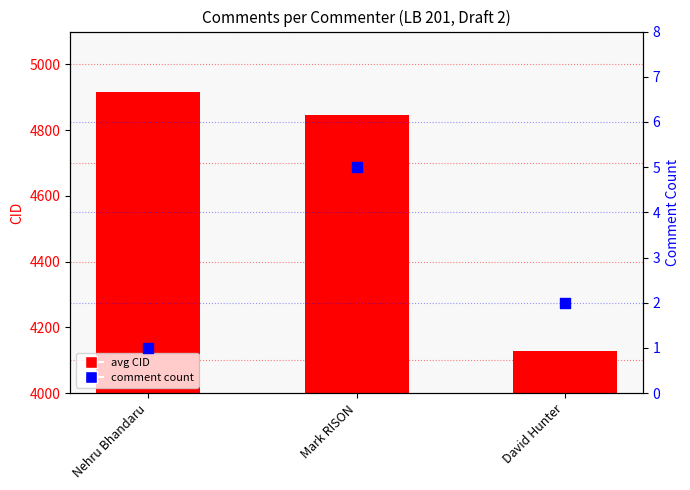

What are all the series names shown in the legend?

avg CID, comment count